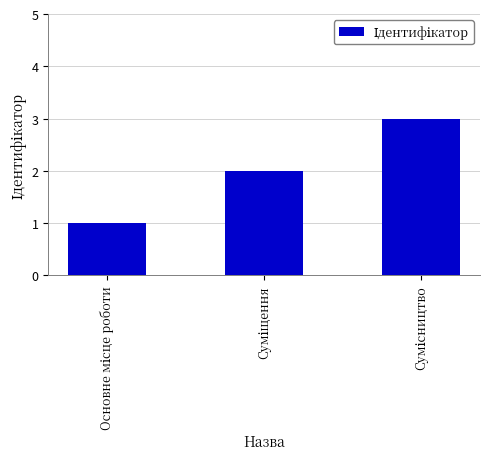

Does the chart contain stacked bars?

No